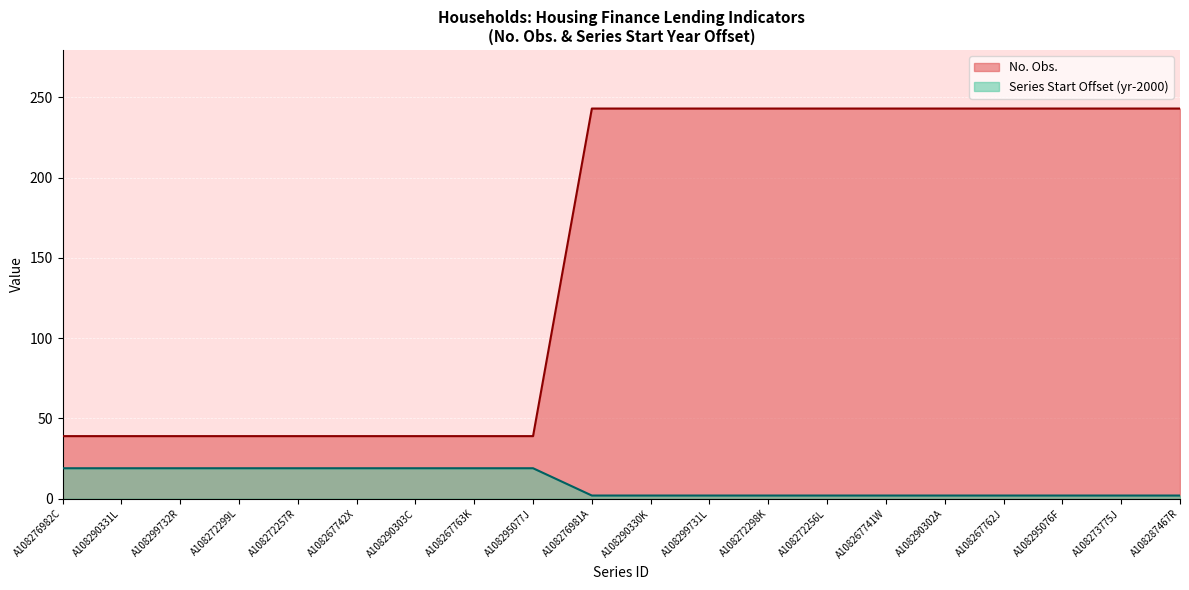

Which series has the largest total across all categories?

No. Obs.